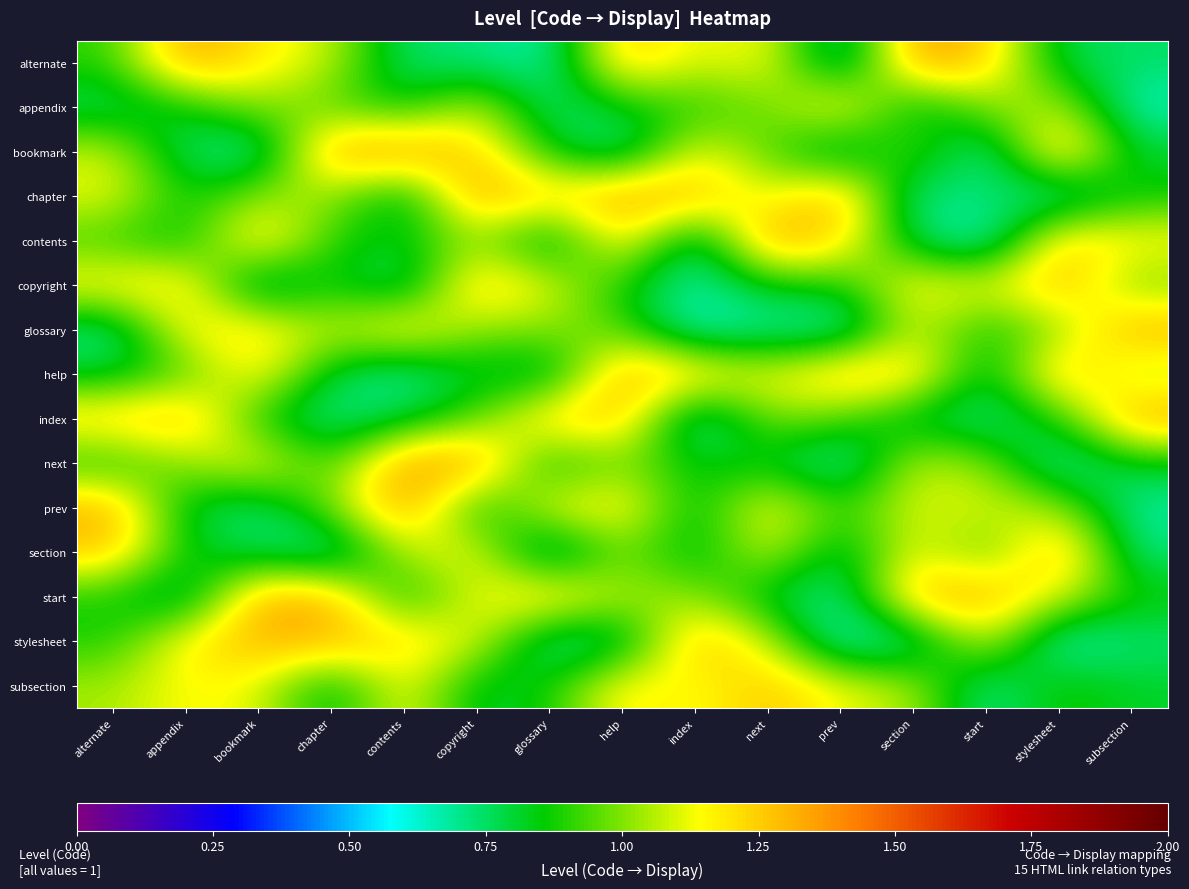

What is the smallest value displayed?

0.6